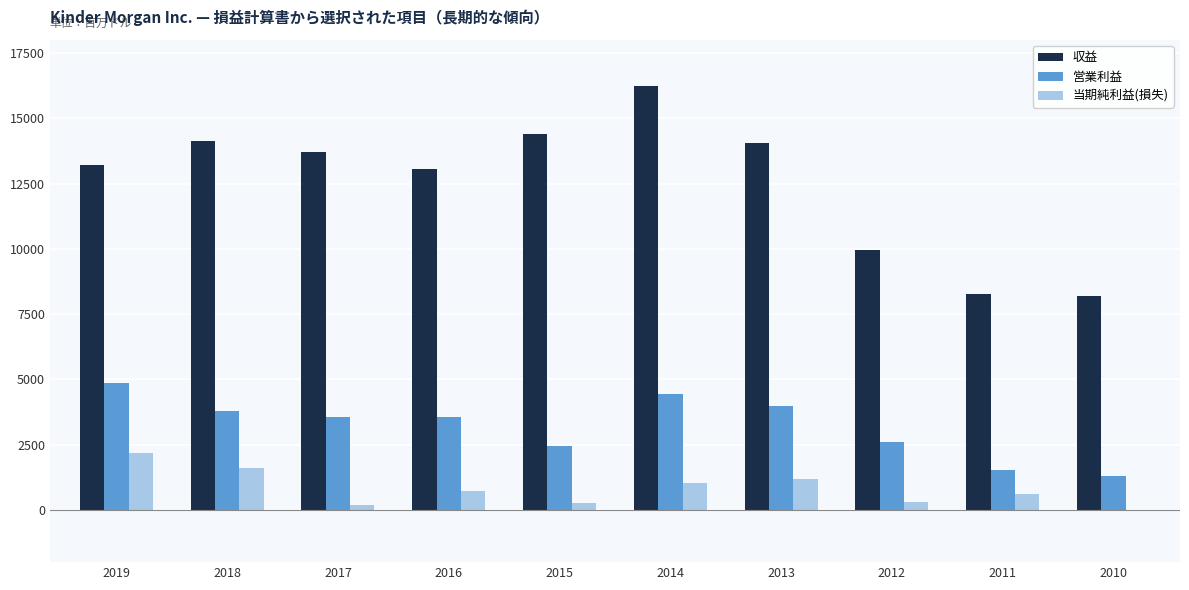

Which series changed the most between 2018 and 2011?

収益